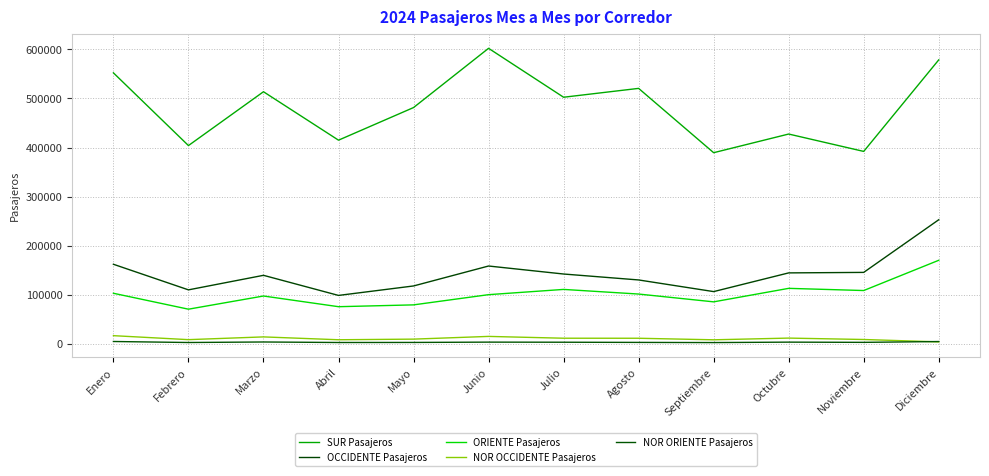

How many lines are shown in the chart?

5